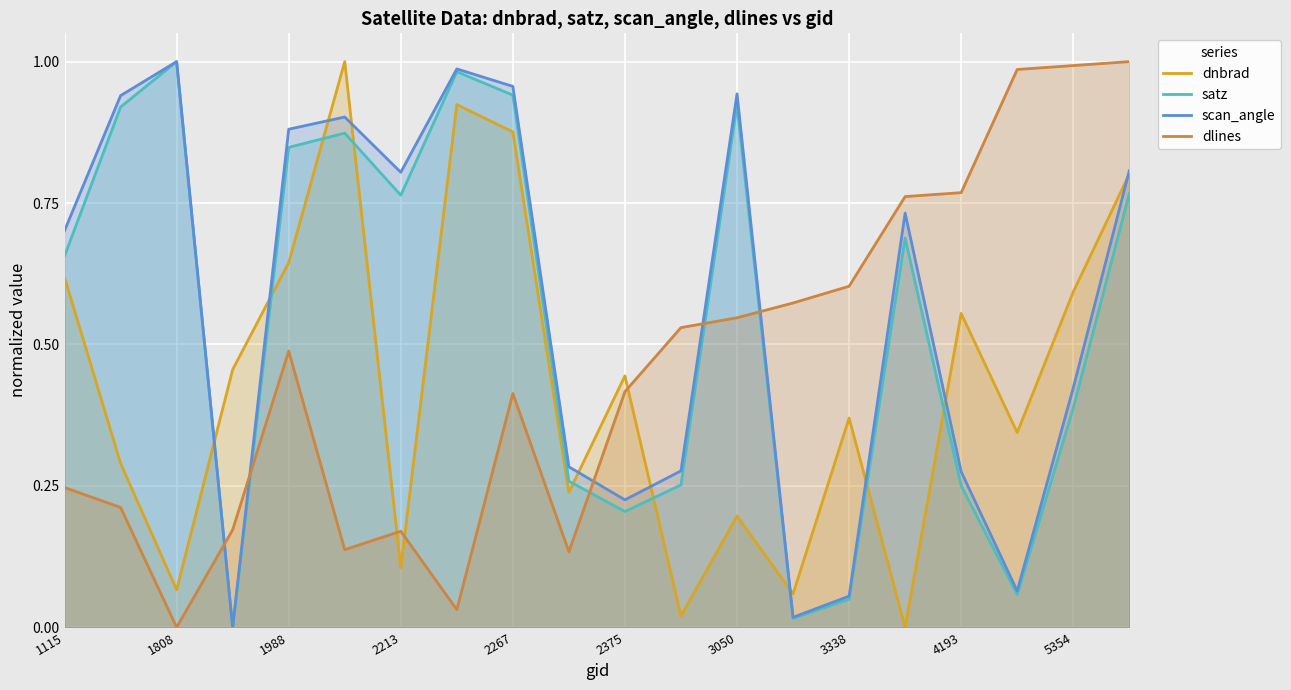

Which category has the highest value in the scan_angle series?

1808